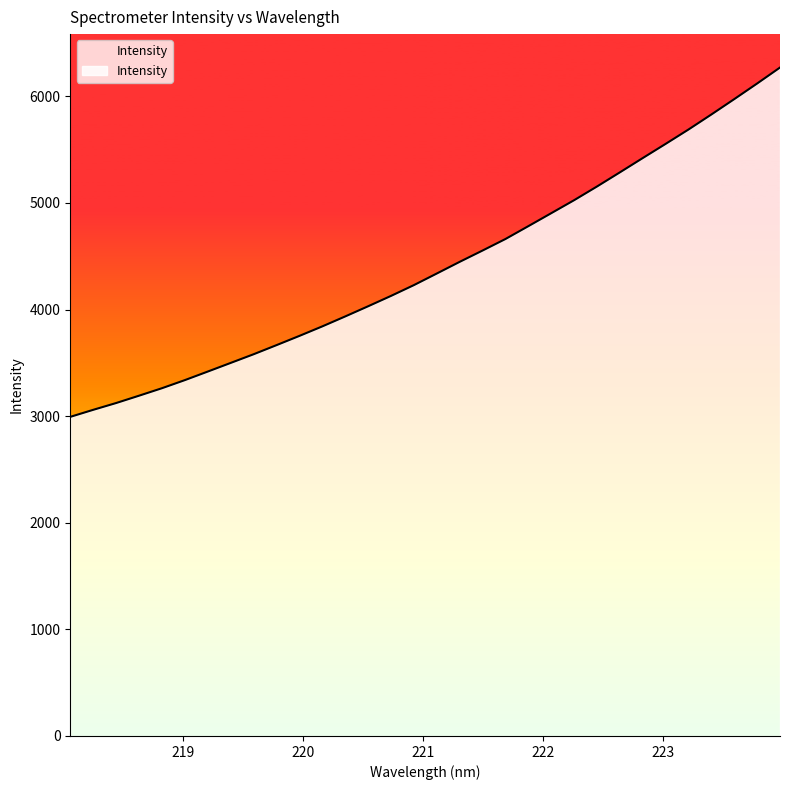

The value at 219.0156 is 5498.9. True or false?

False